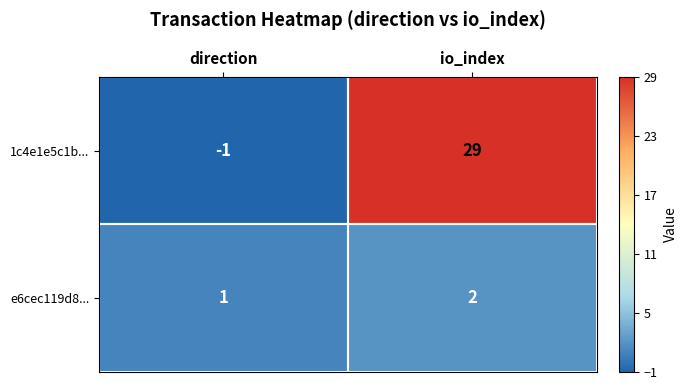

How many categories are shown in the chart?

2